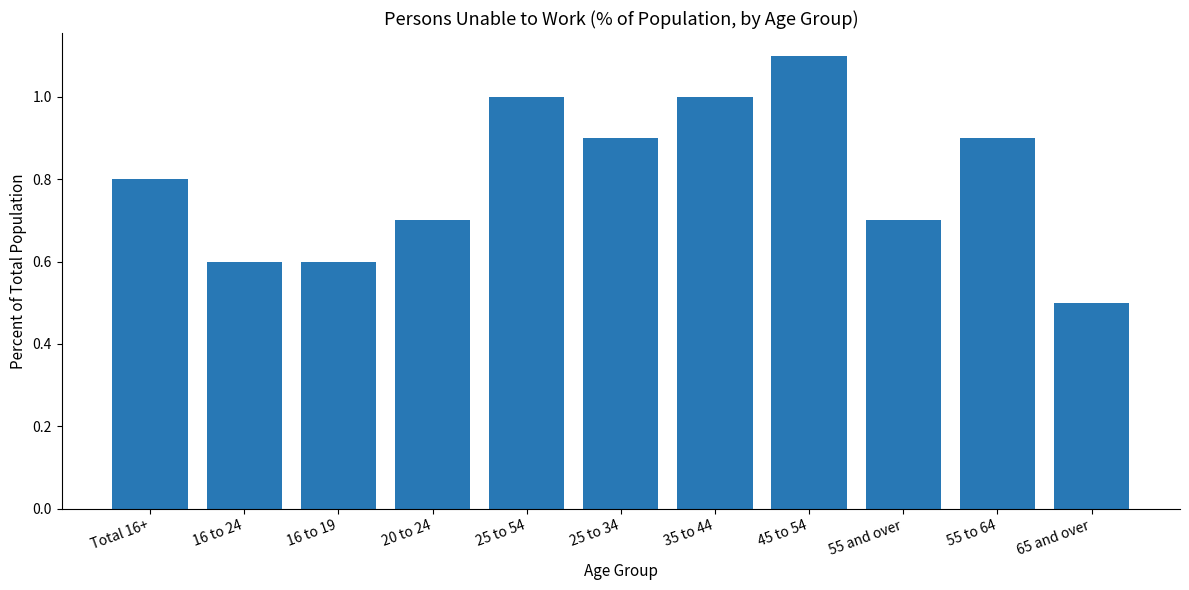

What is the difference between the maximum and minimum values?

0.6